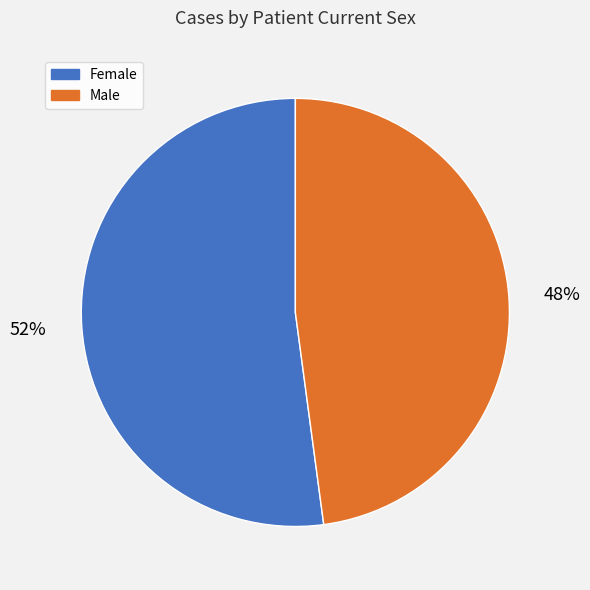

Count the number of slices in the pie.

2